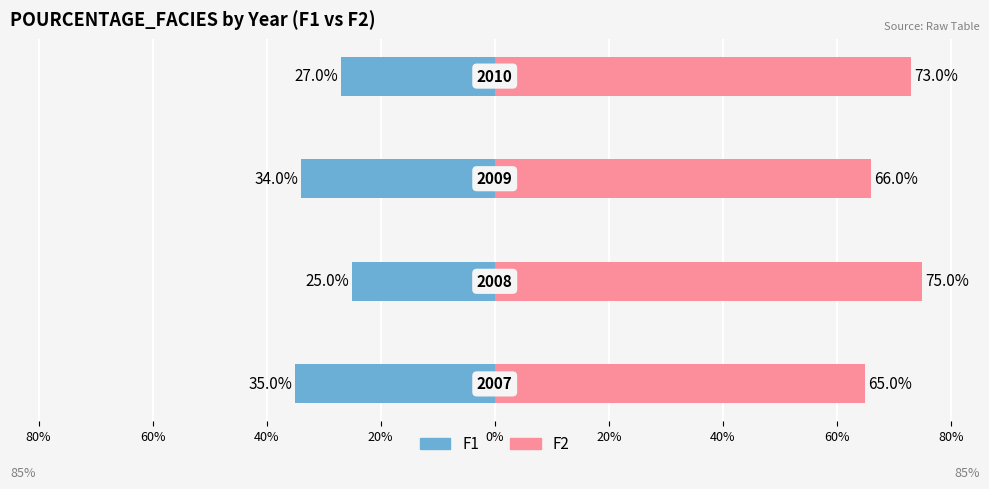

Does the chart contain stacked bars?

No